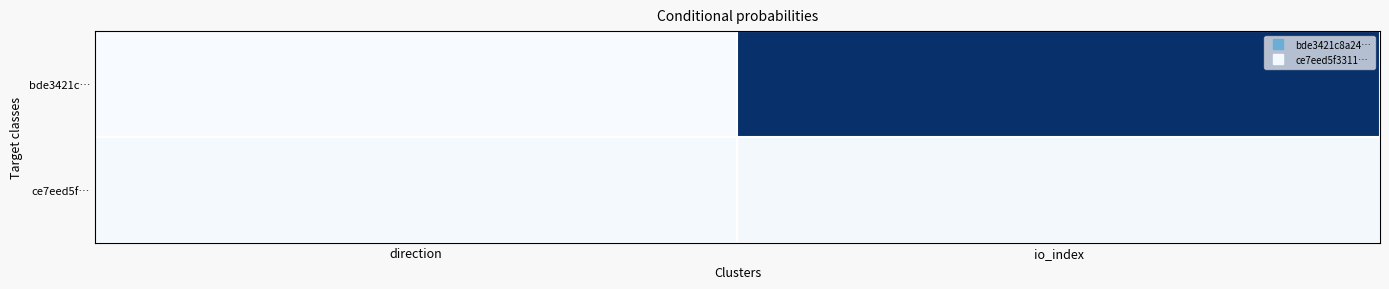

What is the spread (max minus min) of values at io_index?

1.0